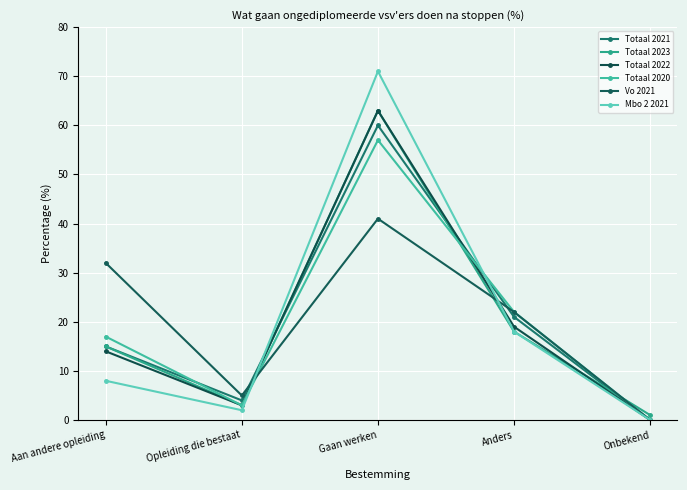

What is the difference between the Totaal 2021 values at Aan andere opleiding and Opleiding die bestaat?

11